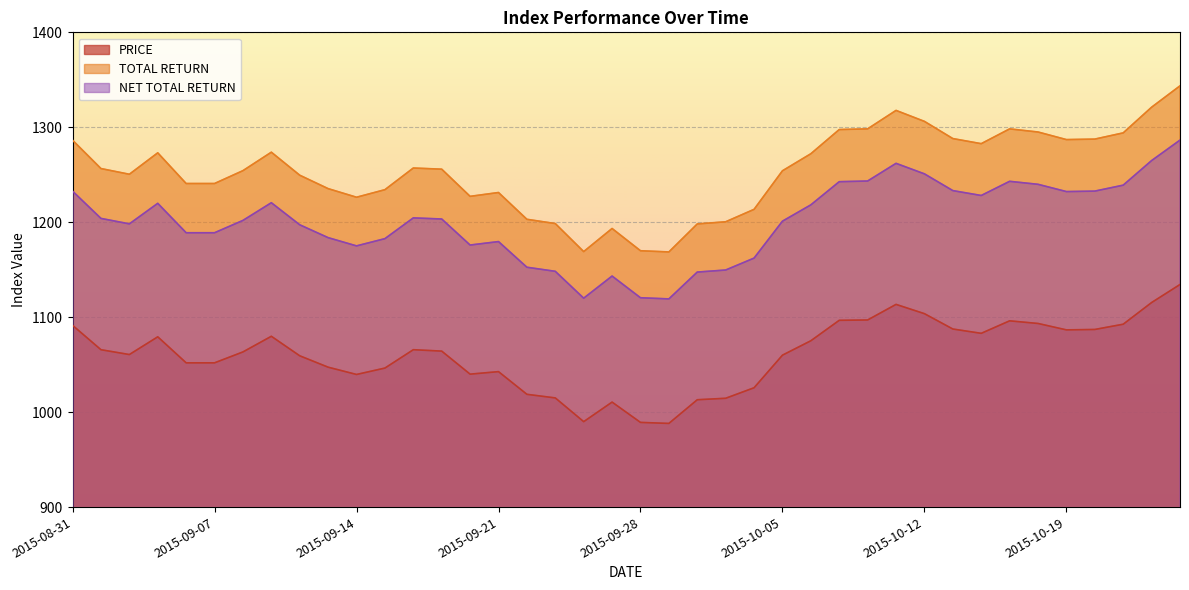

What is the difference between the maximum and minimum values in the NET TOTAL RETURN series?

167.2